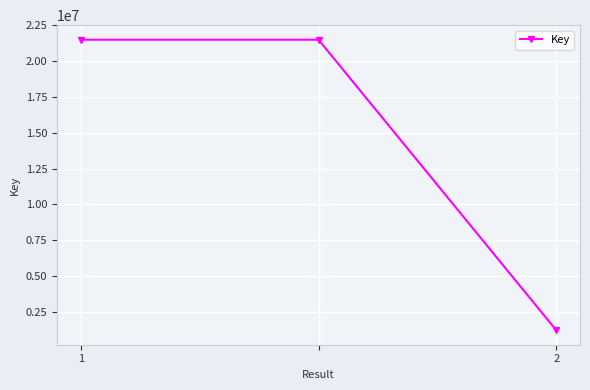

What is the maximum value shown in the chart?

21502333